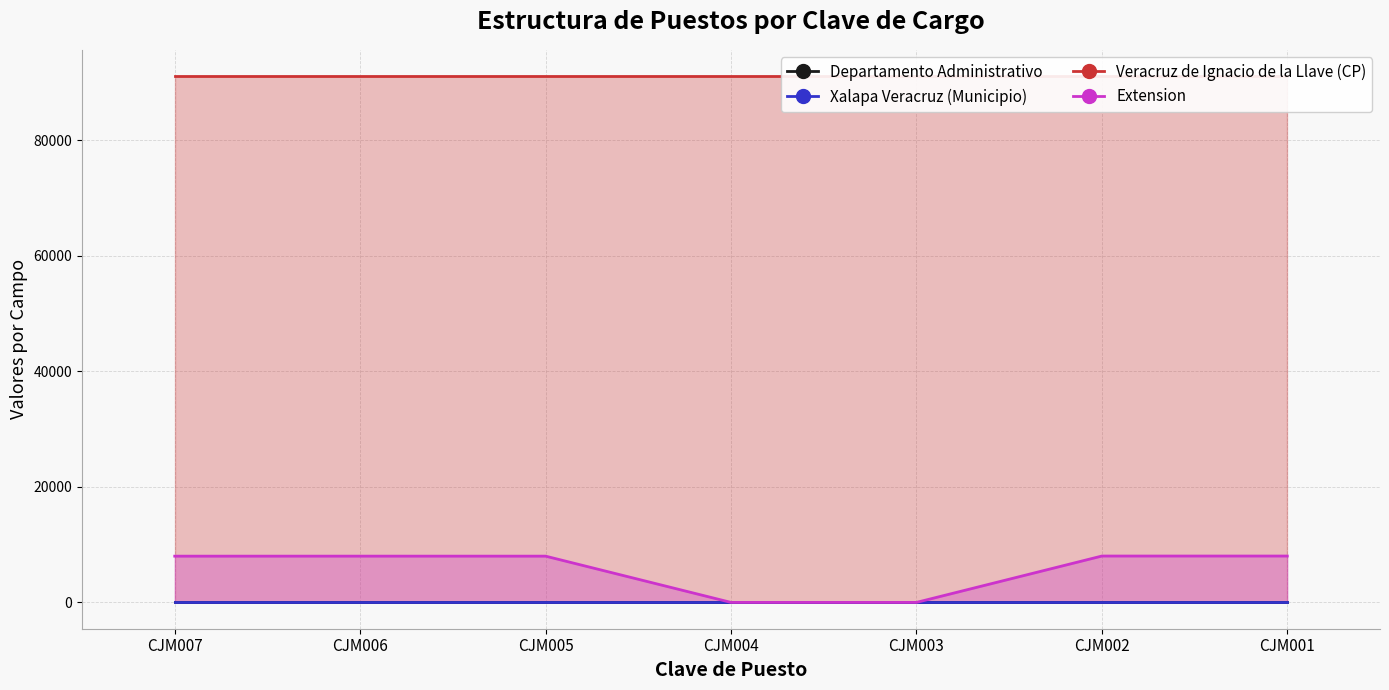

What is the total value across all series at CJM005?

99279